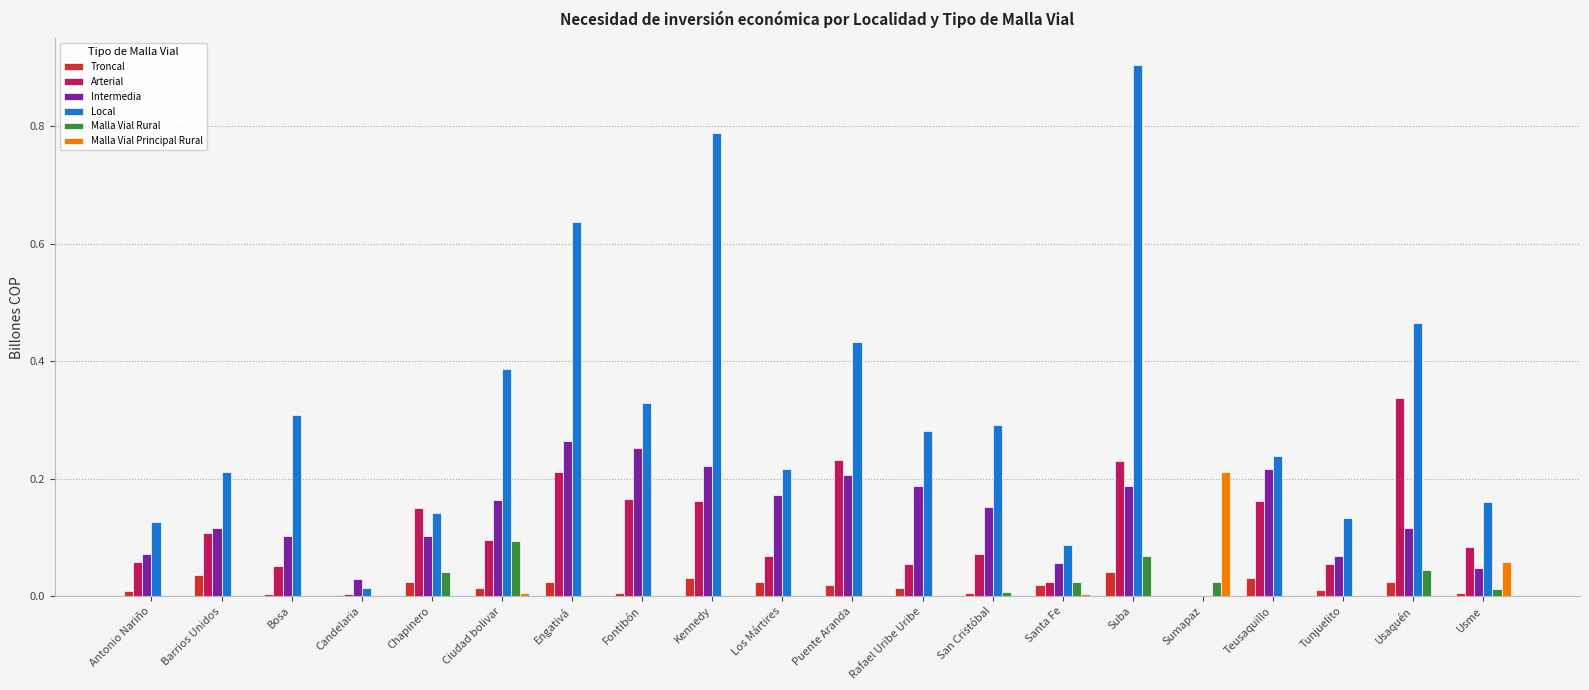

Which series changed the most between Candelaria and Teusaquillo?

Local